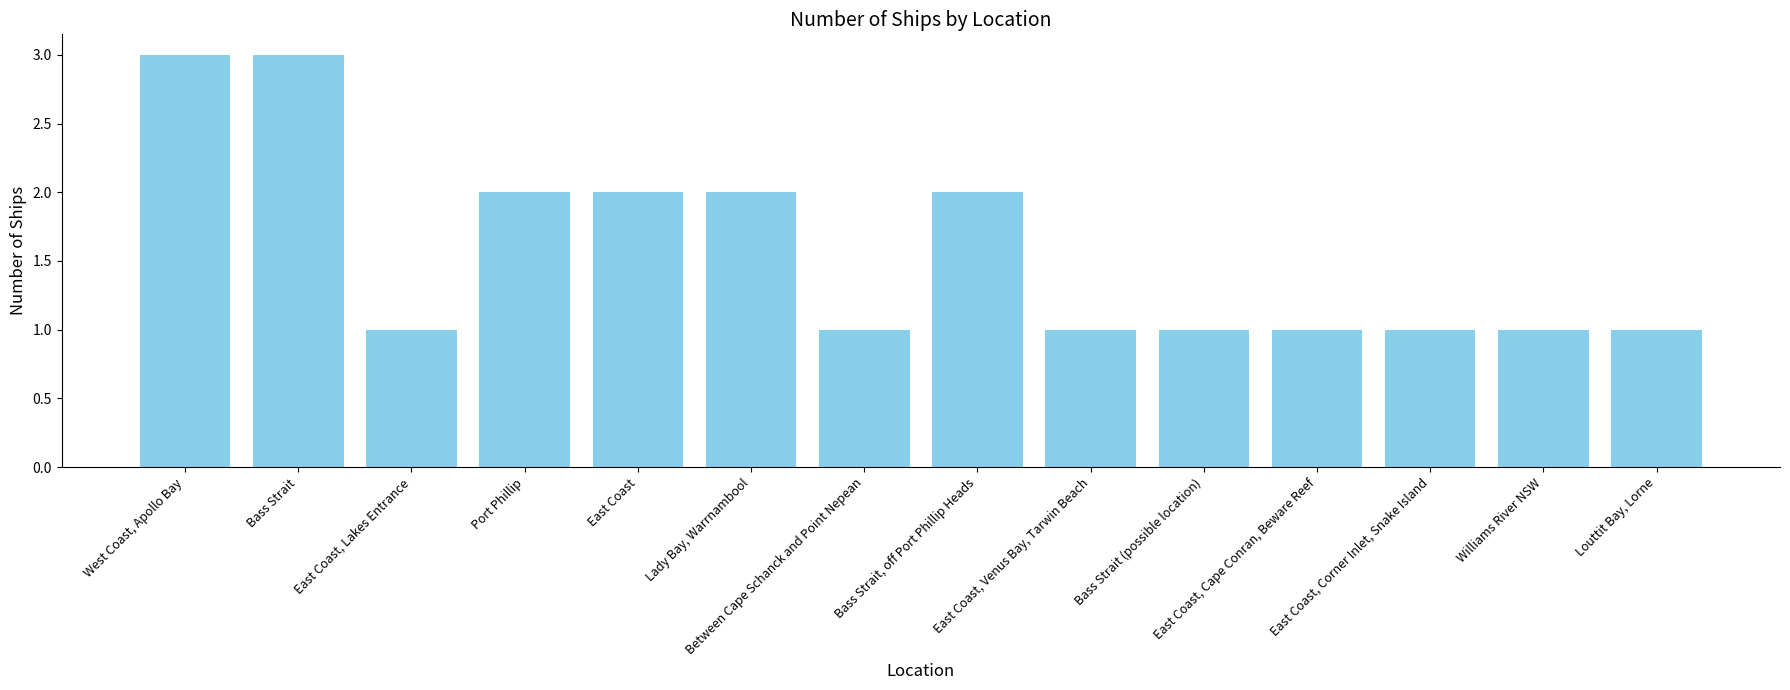

What is the approximate value at East Coast, Corner Inlet, Snake Island?

1